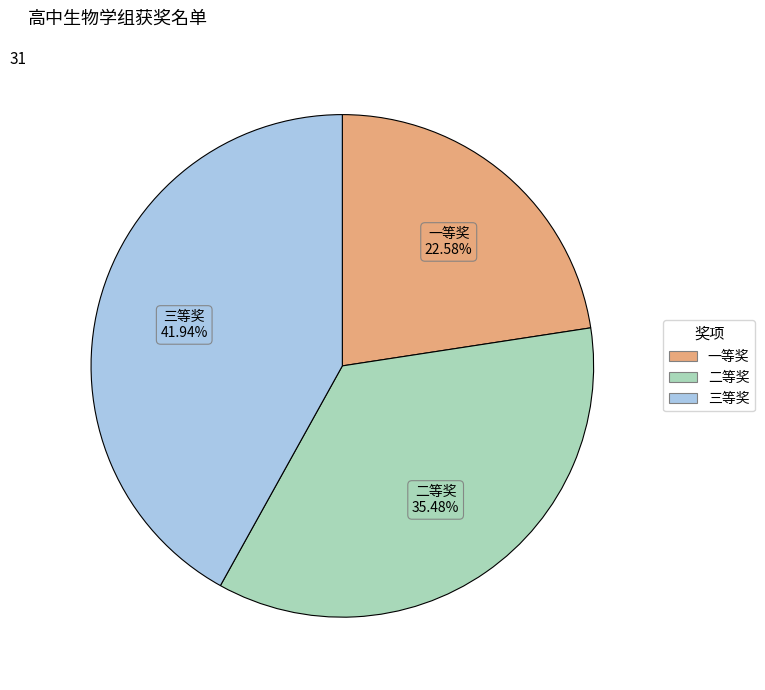

What percentage is NOT represented by 二等奖?

64.5%